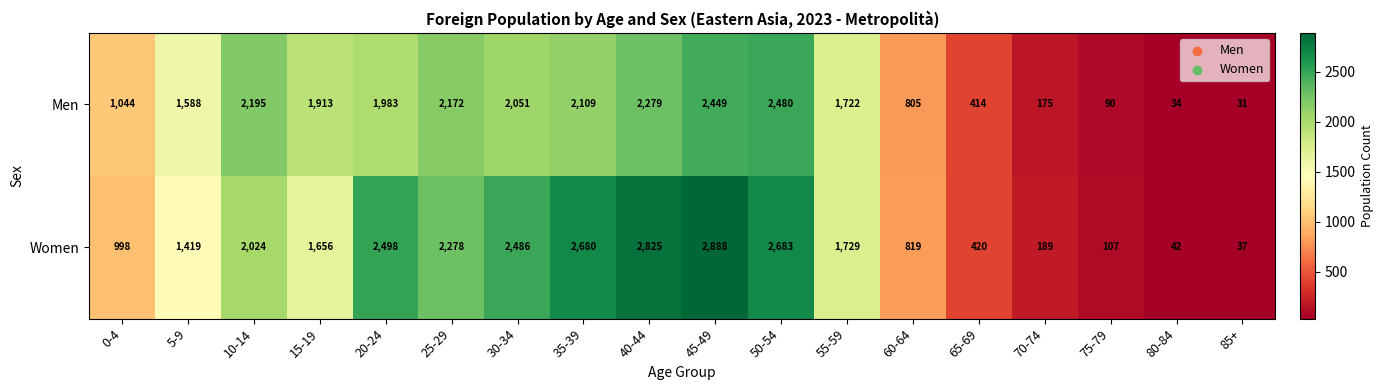

What is the spread (max minus min) of values at 20-24?

515